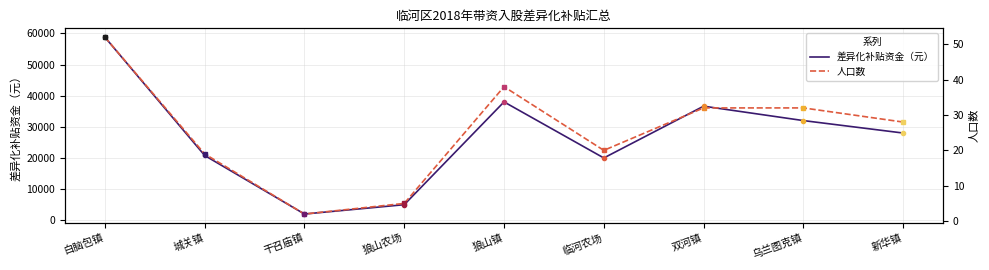

What is the sum of the 差异化补贴资金（元） values at 狼山农场 and 白脑包镇?

63778